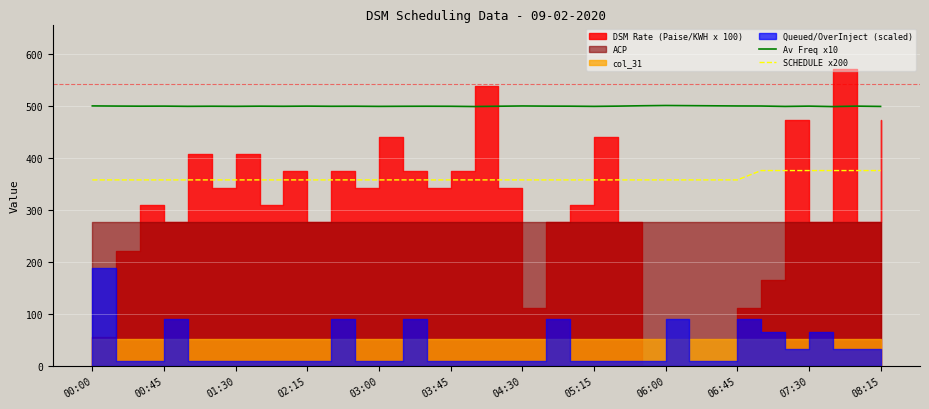

True or false: Av Freq x10 and SCHEDULE x200 intersect in this chart.

False